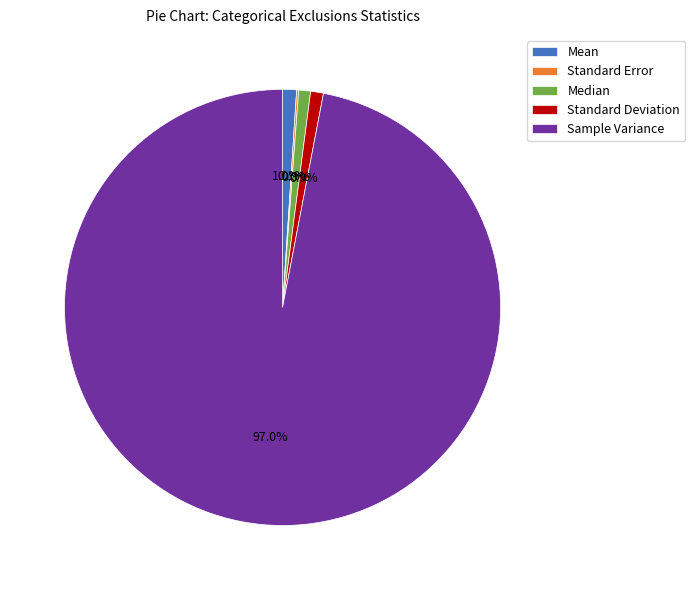

To the nearest percent, what is the average slice percentage?

20%